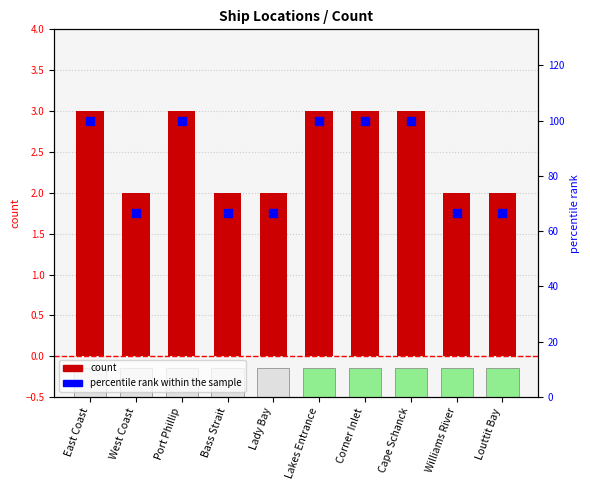

Which series reaches the maximum Y coordinate?

percentile rank within the sample